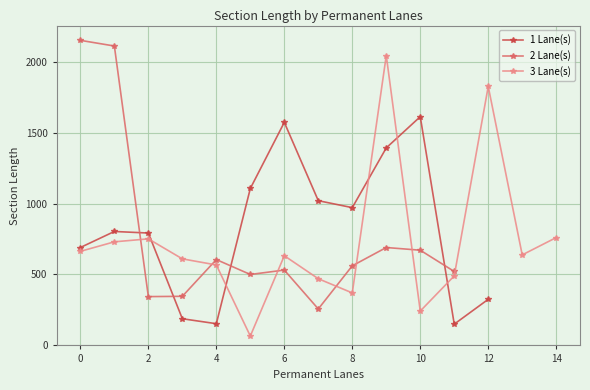

What is the value of the 20th point from the left?

690